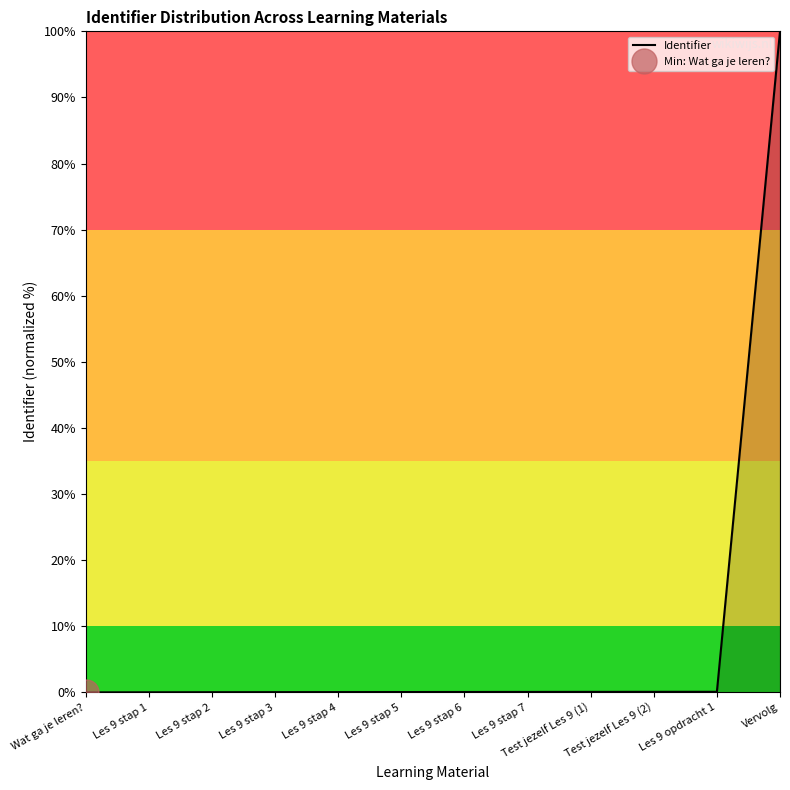

The chart shows a value of 0.0 at Les 9 stap 2. True or false?

False